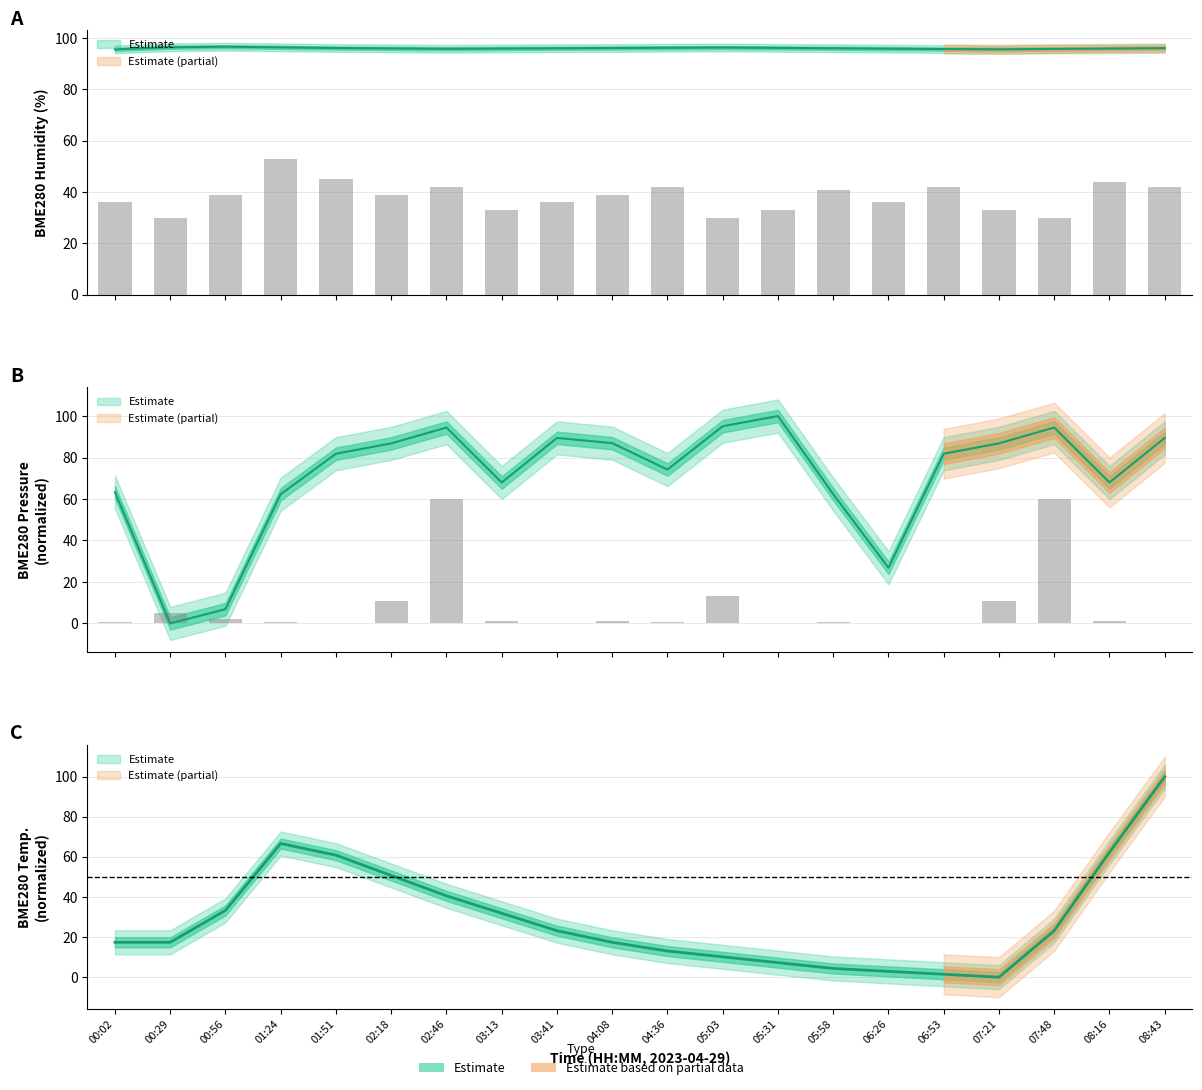

What is the approximate value of BME280_temperature at 05:31?

7.2